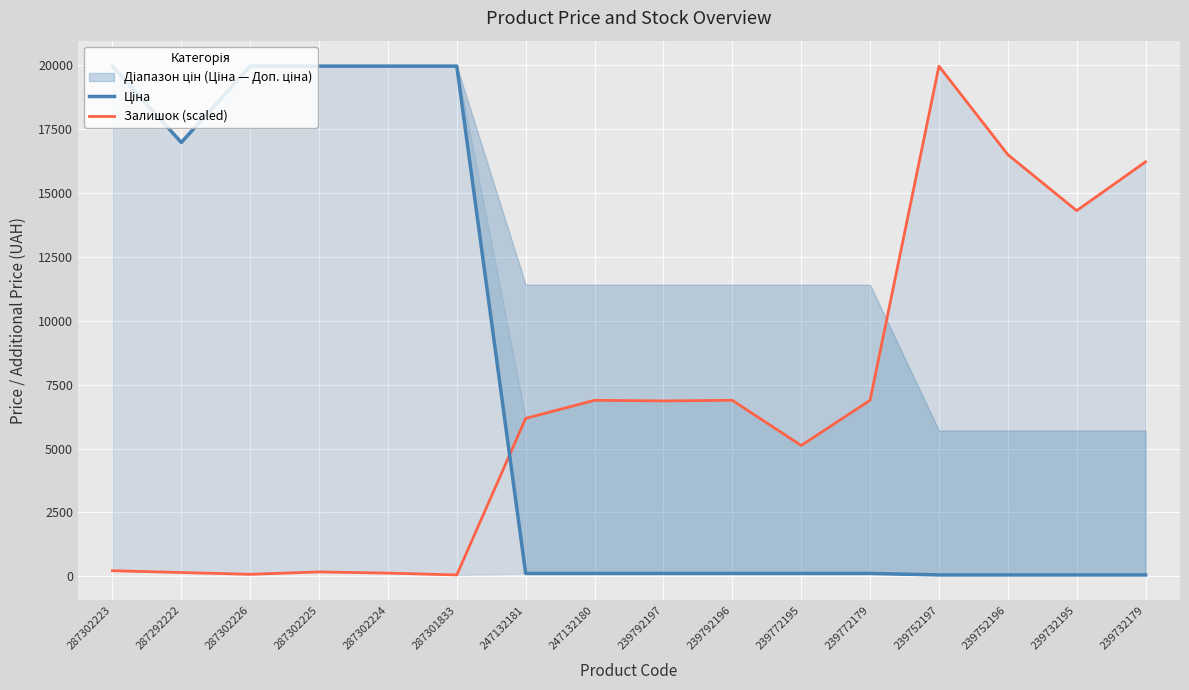

Which series has the largest total across all categories?

Ціна